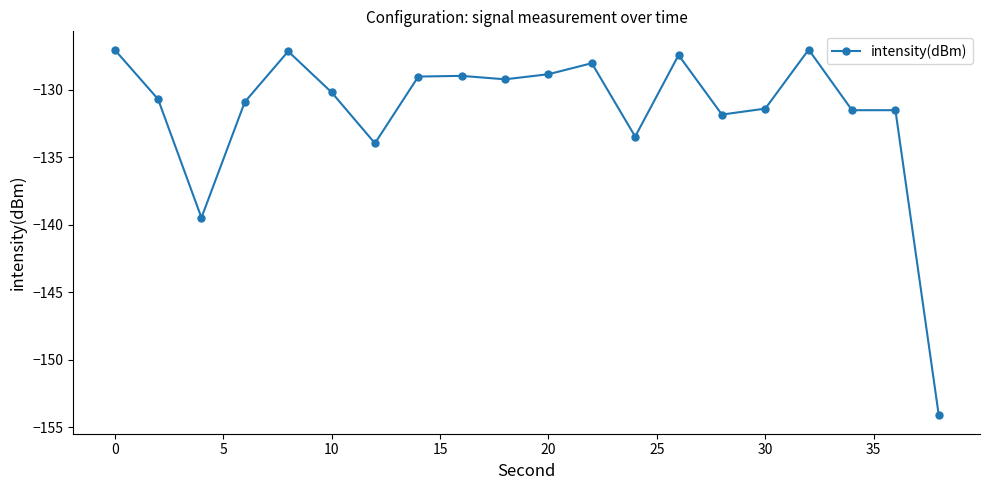

What is the difference between the maximum and minimum values?

27.1